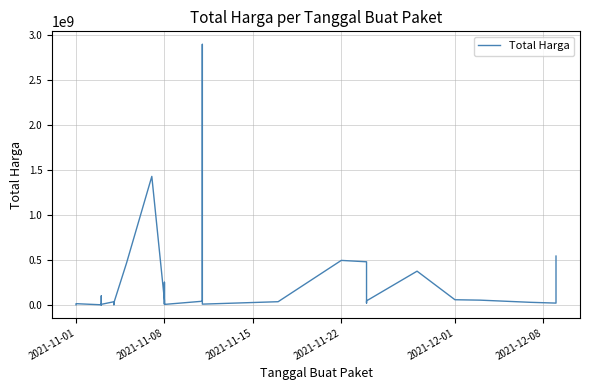

What is the maximum value shown in the chart?

2892122000